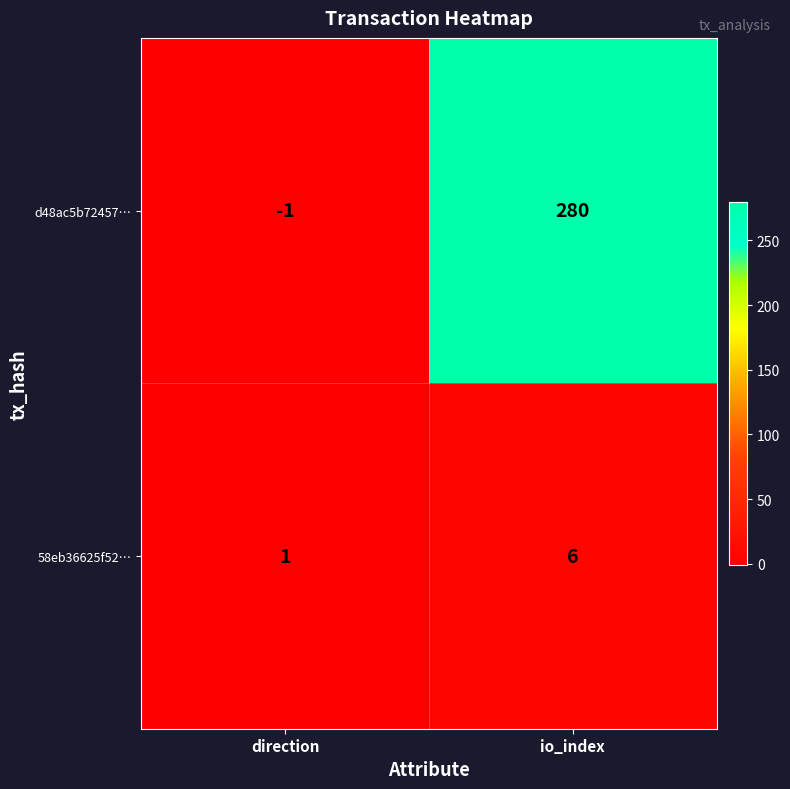

At which label is 58eb36625f52… closest to 3?

direction